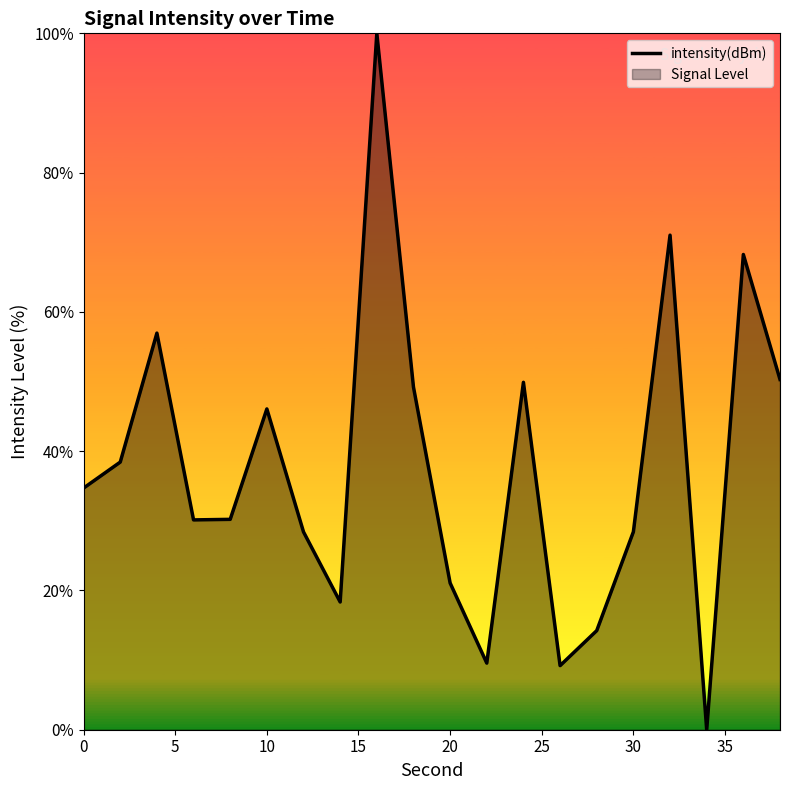

What is the maximum value shown in the chart?

100.0